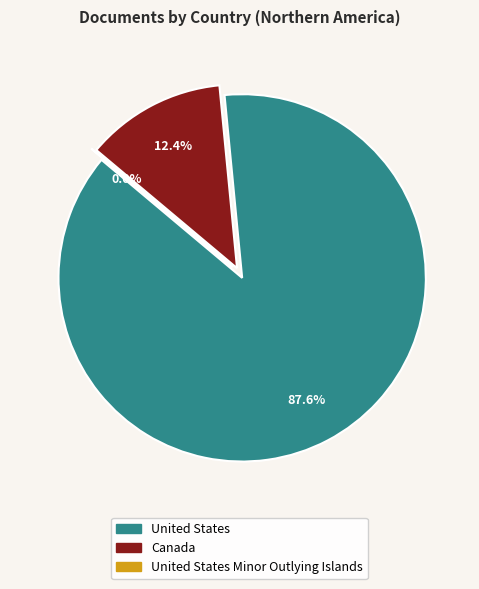

Is it true that United States is 88% of the pie?

True